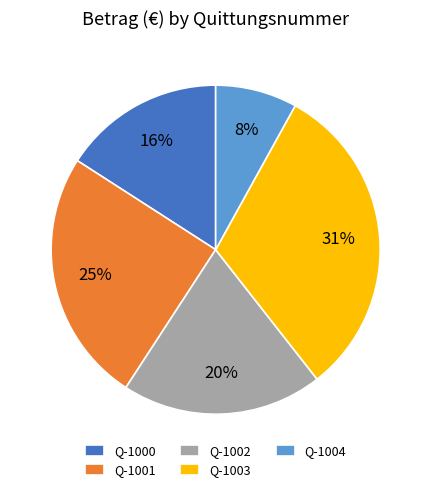

Which slice is the smallest?

Q-1004